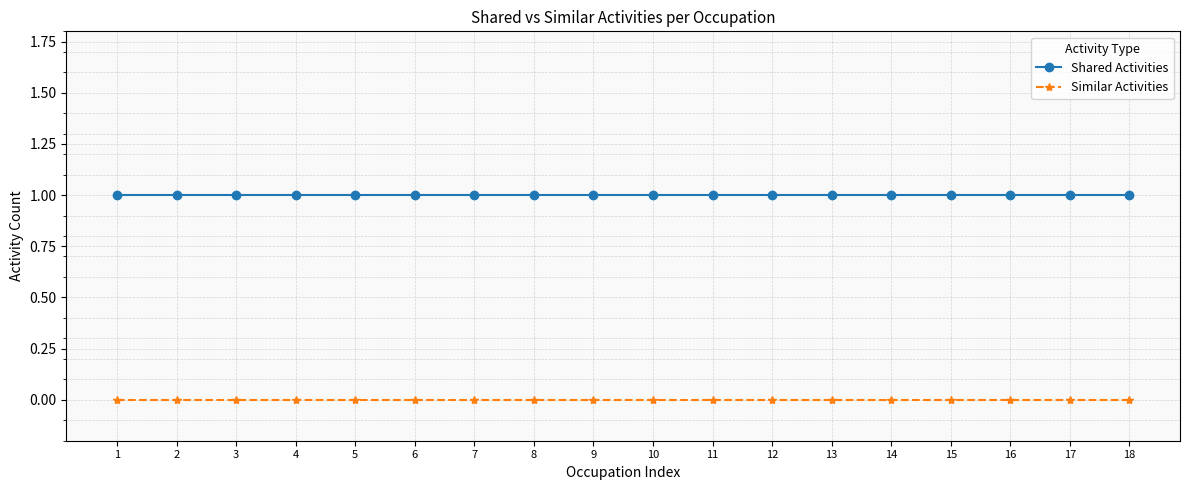

Reading left to right, transcribe all the data shown in this chart.

Shared Activities: 1=1	2=1	3=1	4=1	5=1	6=1	7=1	8=1	9=1	10=1	11=1	12=1	13=1	14=1	15=1	16=1	17=1	18=1
Similar Activities: 1=0	2=0	3=0	4=0	5=0	6=0	7=0	8=0	9=0	10=0	11=0	12=0	13=0	14=0	15=0	16=0	17=0	18=0